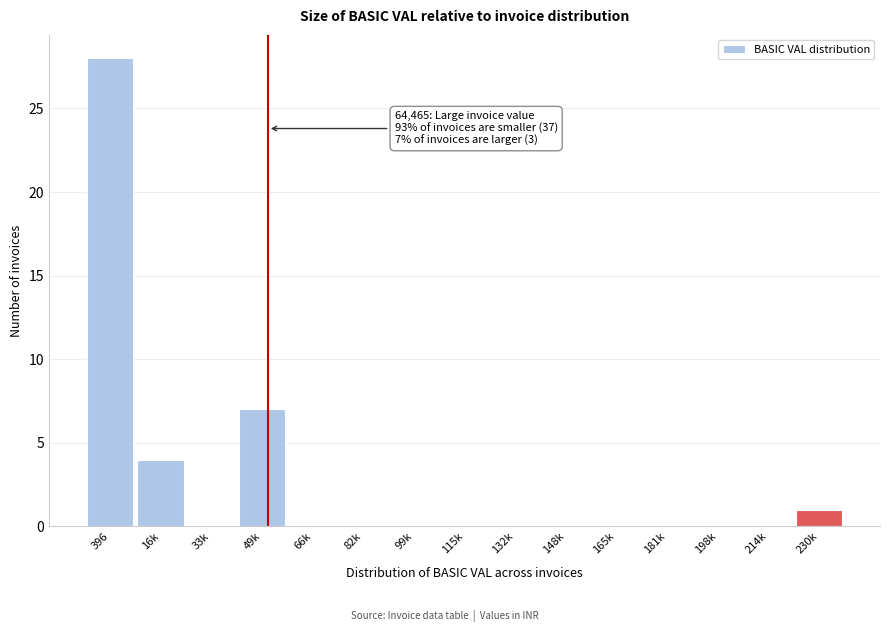

Reading left to right, what are all the values shown in this chart?

396=28	16k=4	33k=0	49k=7	66k=0	82k=0	99k=0	115k=0	132k=0	148k=0	165k=0	181k=0	198k=0	214k=0	230k=1